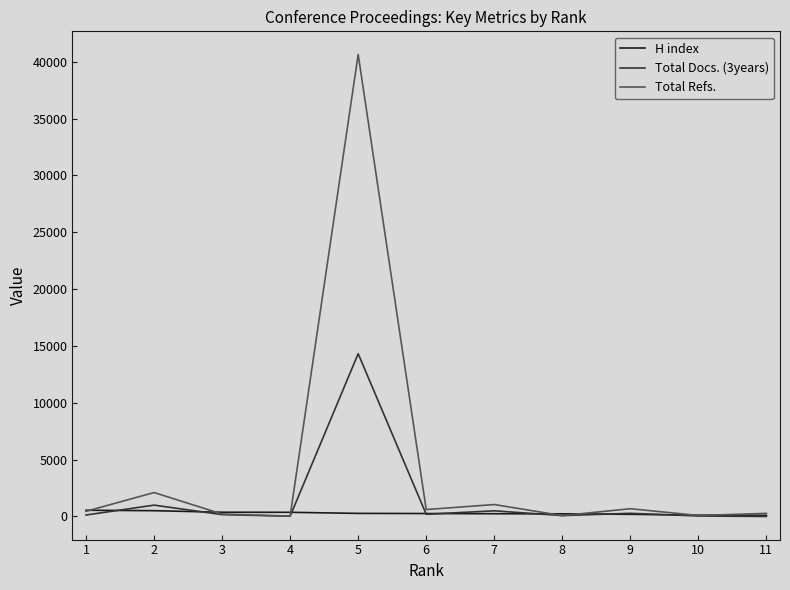

What is the sum of the Total Docs. (3years) values at 7 and 2?

1497